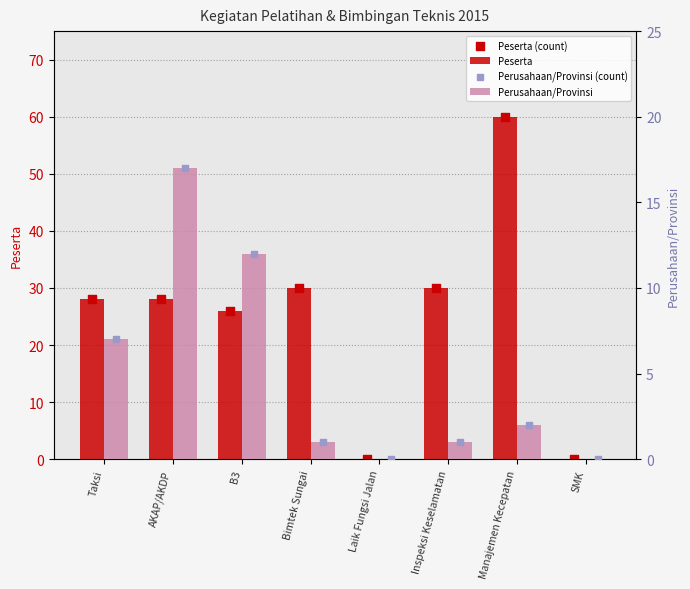

At which category is the sum across all series the highest?

Manajemen Kecepatan